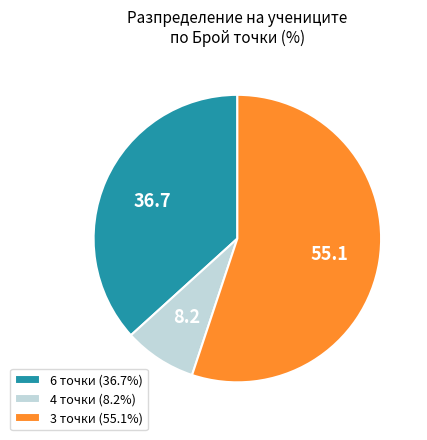

Does 4 точки (8.2%) represent more than half of the total?

No